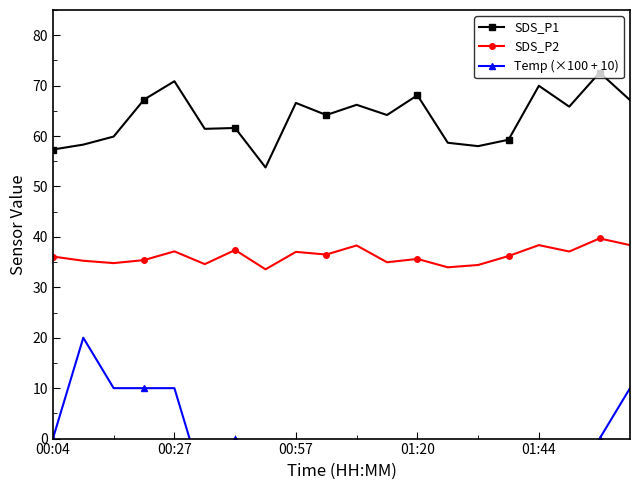

What is the sum of all SDS_P1 values?

1271.1